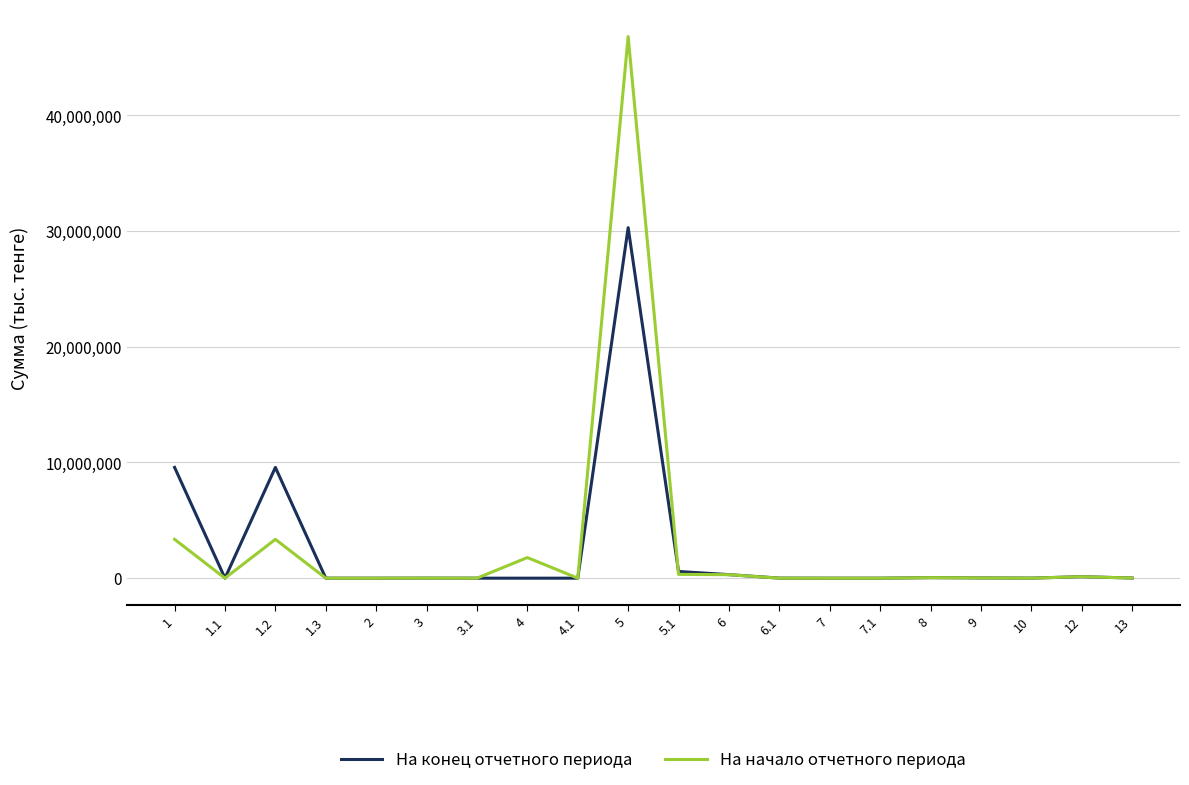

List the series in order of their peak value, highest first.

На начало отчетного периода, На конец отчетного периода